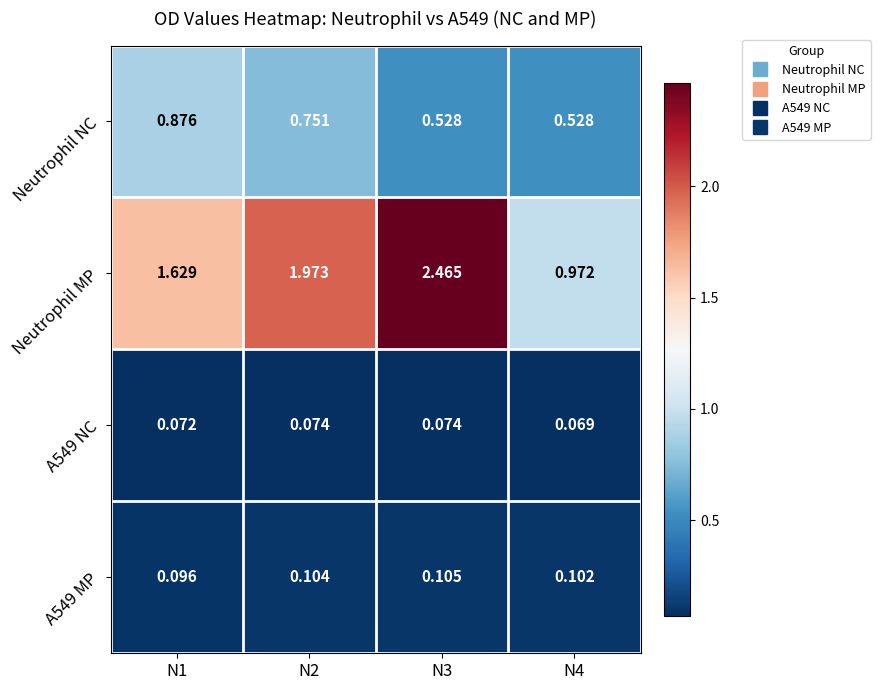

Which series has the largest total across all categories?

Neutrophil MP